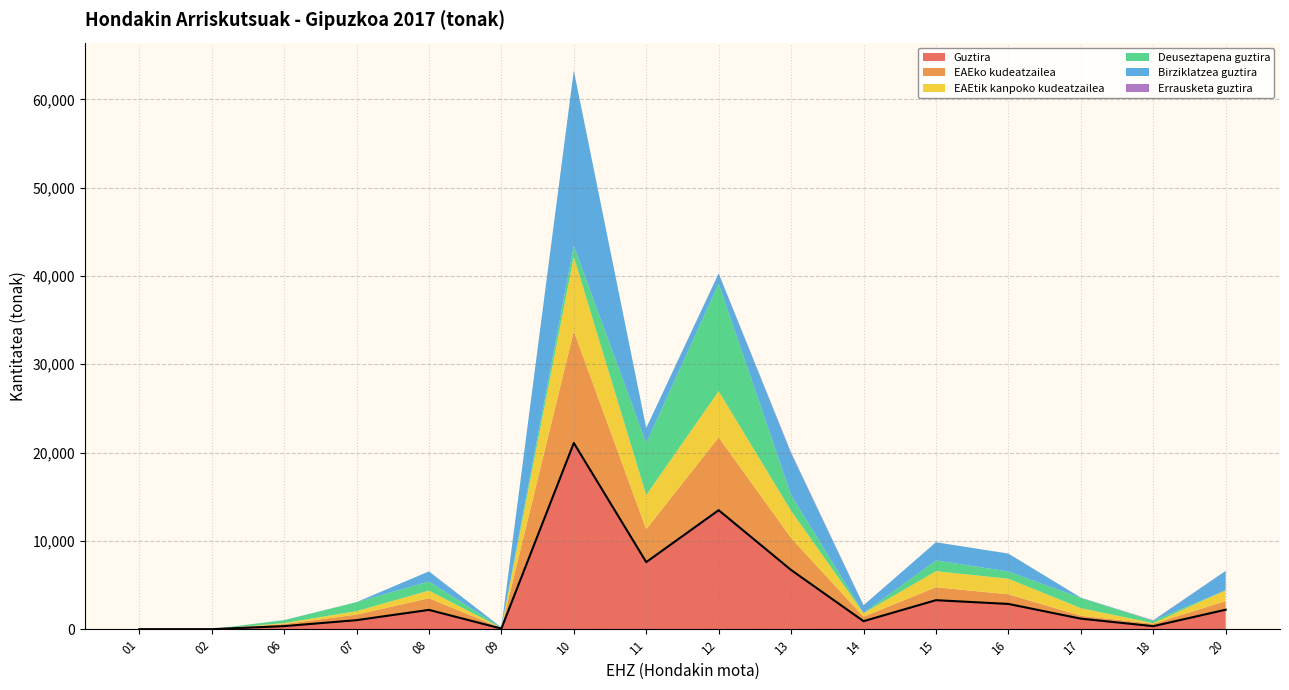

True or false: Guztira and Deuseztapena guztira cross at least once.

False